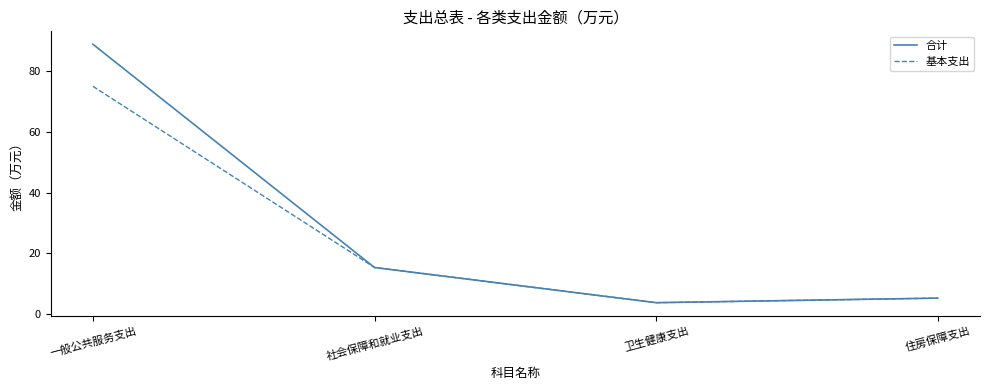

Which series has the largest range (max minus min)?

合计